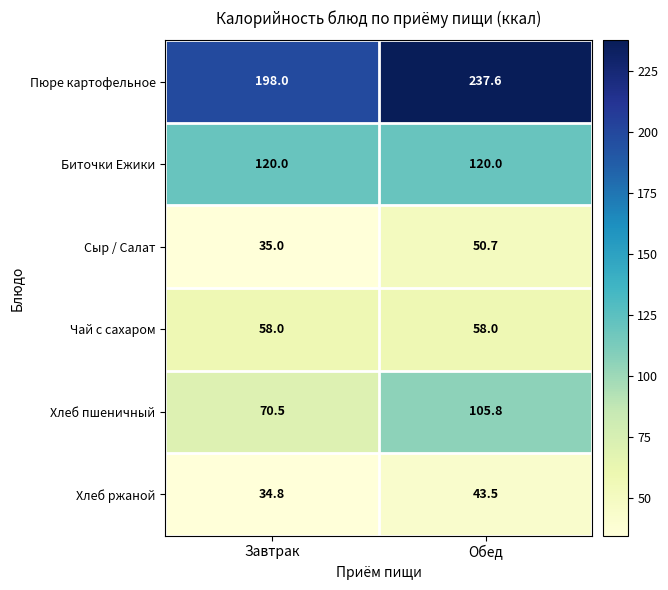

Is the value of Биточки Ежики at Обед greater than the value of Чай с сахаром at Обед?

Yes